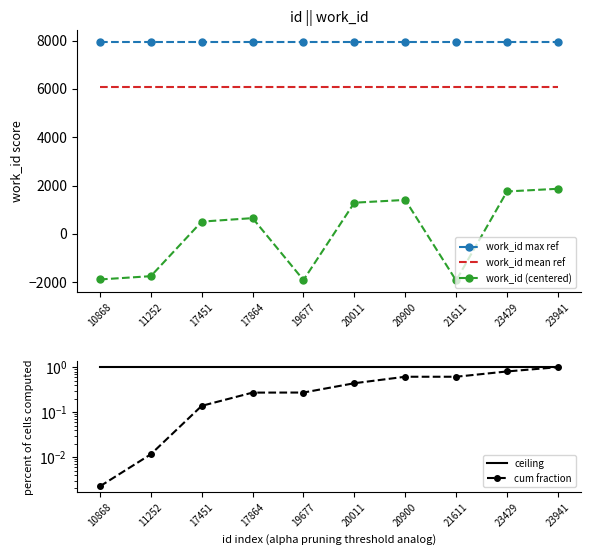

What are all the series names shown in the legend?

work_id max ref, work_id mean ref, work_id (centered), ceiling, cum fraction